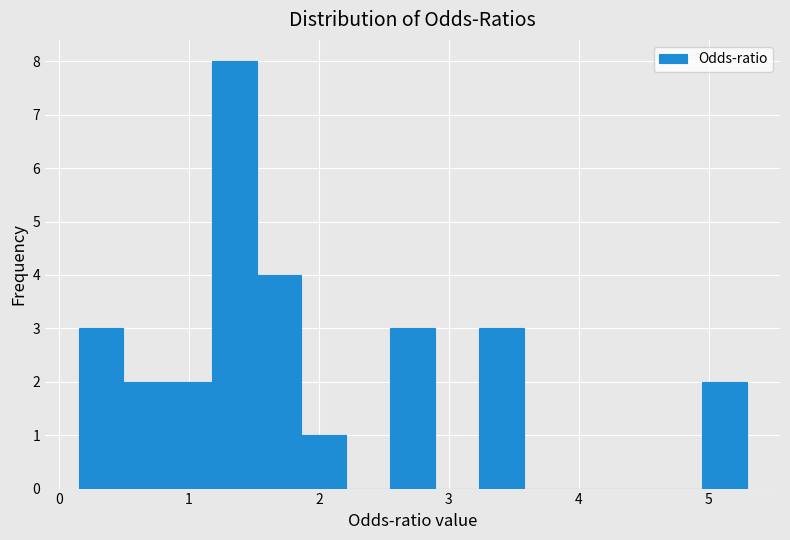

Read against the x-axis, roughly where is the centre of the tallest bar?

1.4